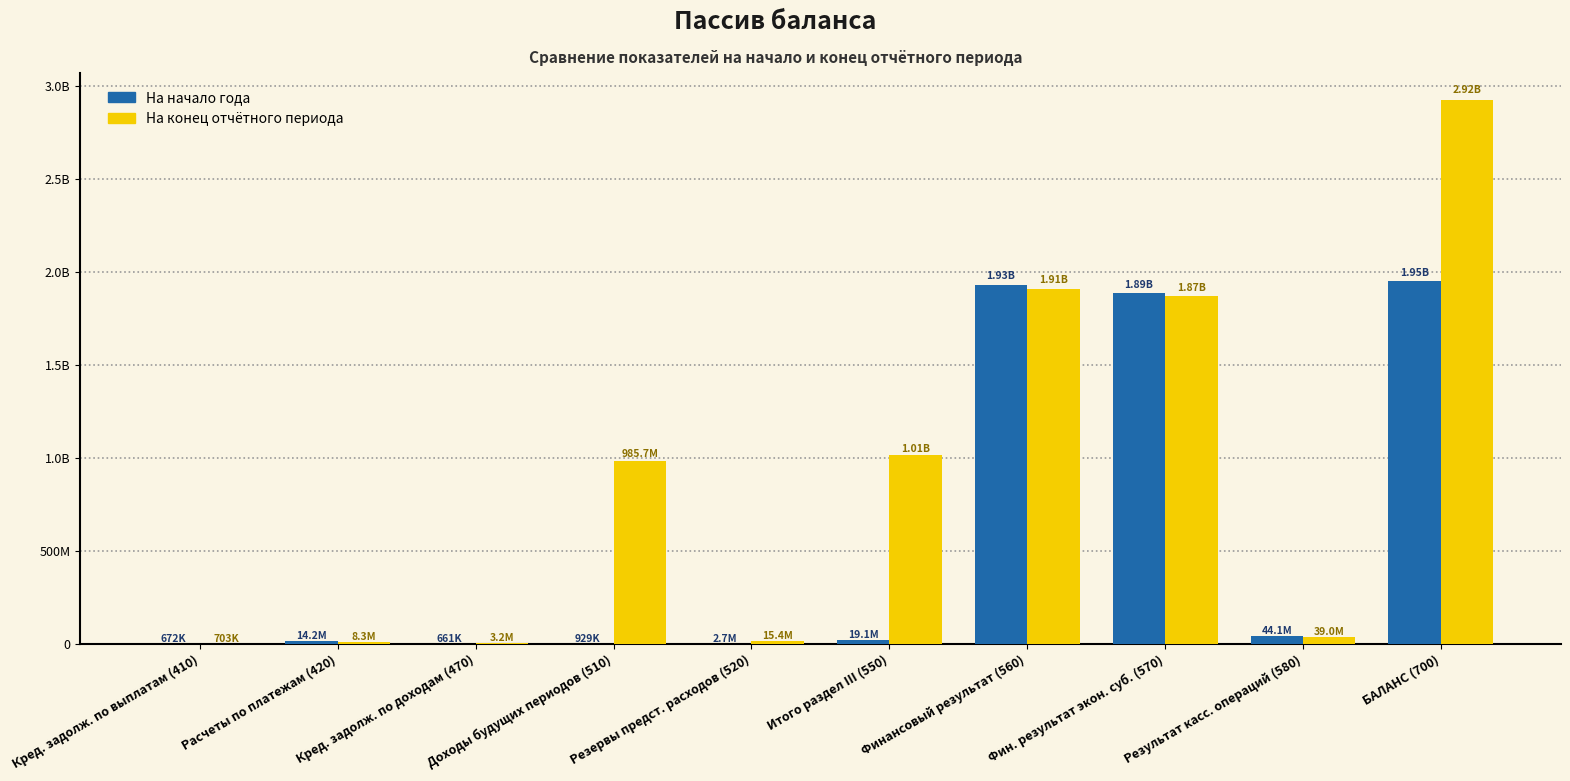

Are the bars horizontal?

No